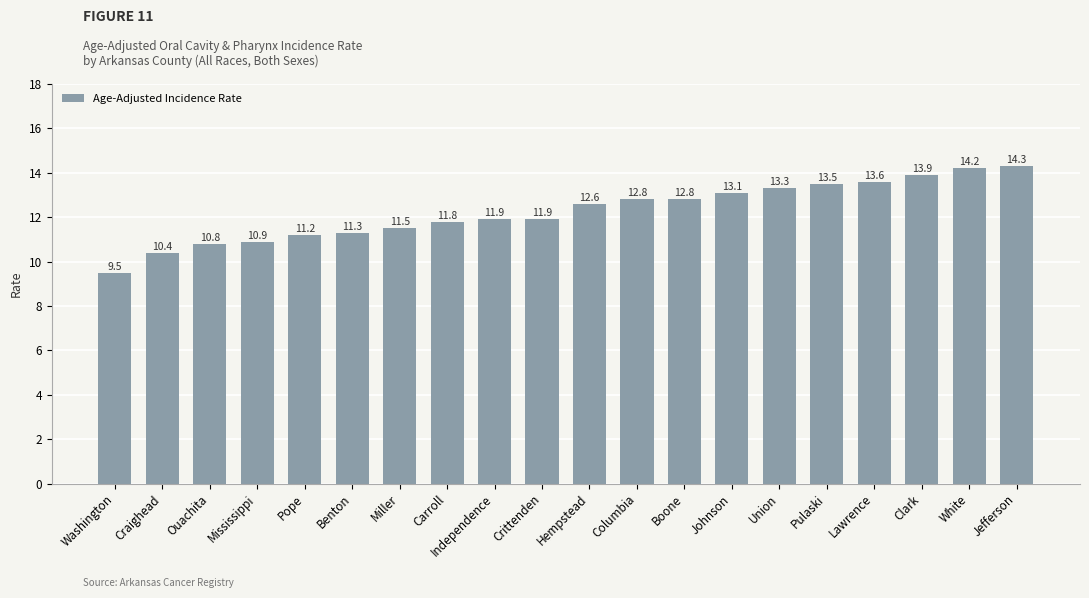

Reading left to right, extract all data points from this chart.

9.5	10.4	10.8	10.9	11.2	11.3	11.5	11.8	11.9	11.9	12.6	12.8	12.8	13.1	13.3	13.5	13.6	13.9	14.2	14.3